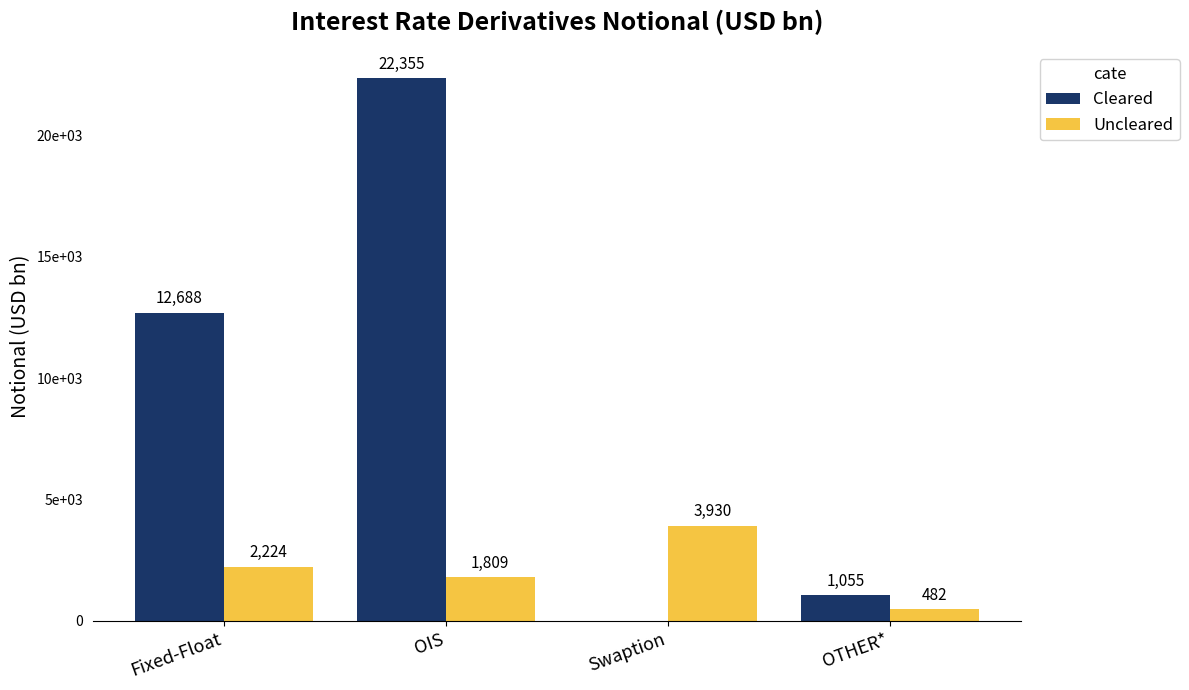

Rank the series by their maximum value, from lowest to highest.

Uncleared, Cleared